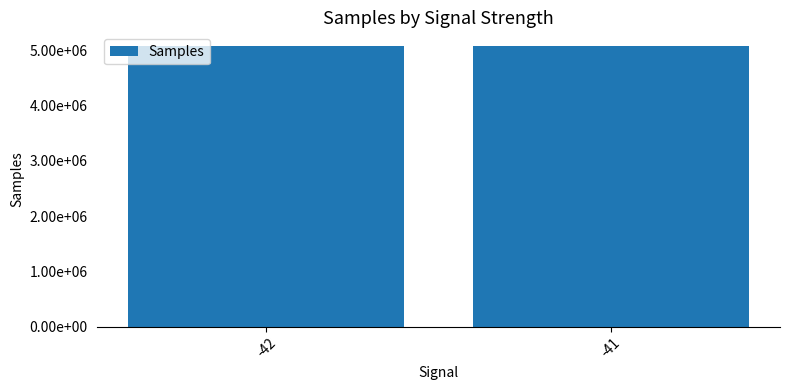

Does the chart contain any negative values?

No